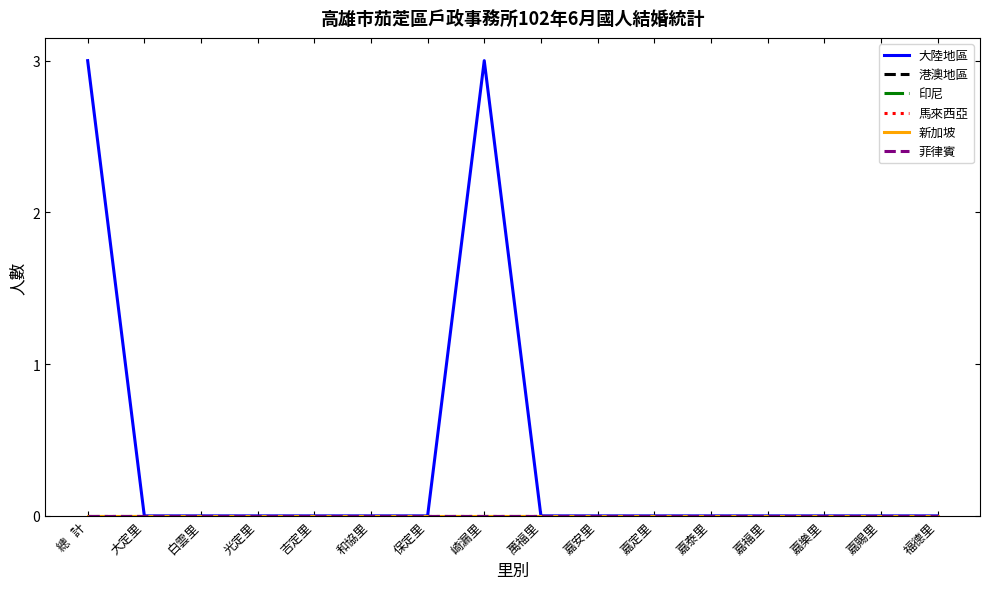

Is this an area chart (filled region under the line)?

No